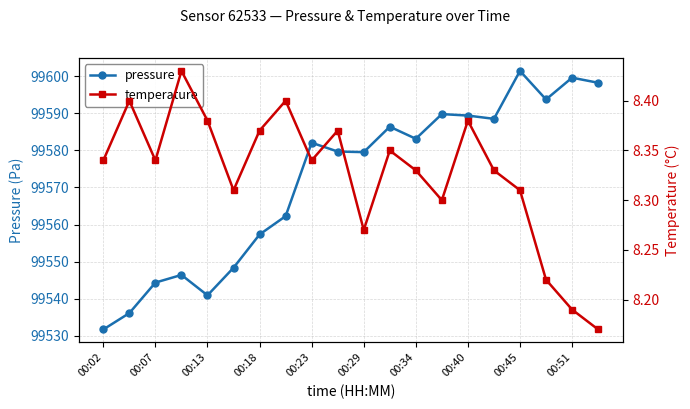

Where is the first local minimum for pressure?

00:13